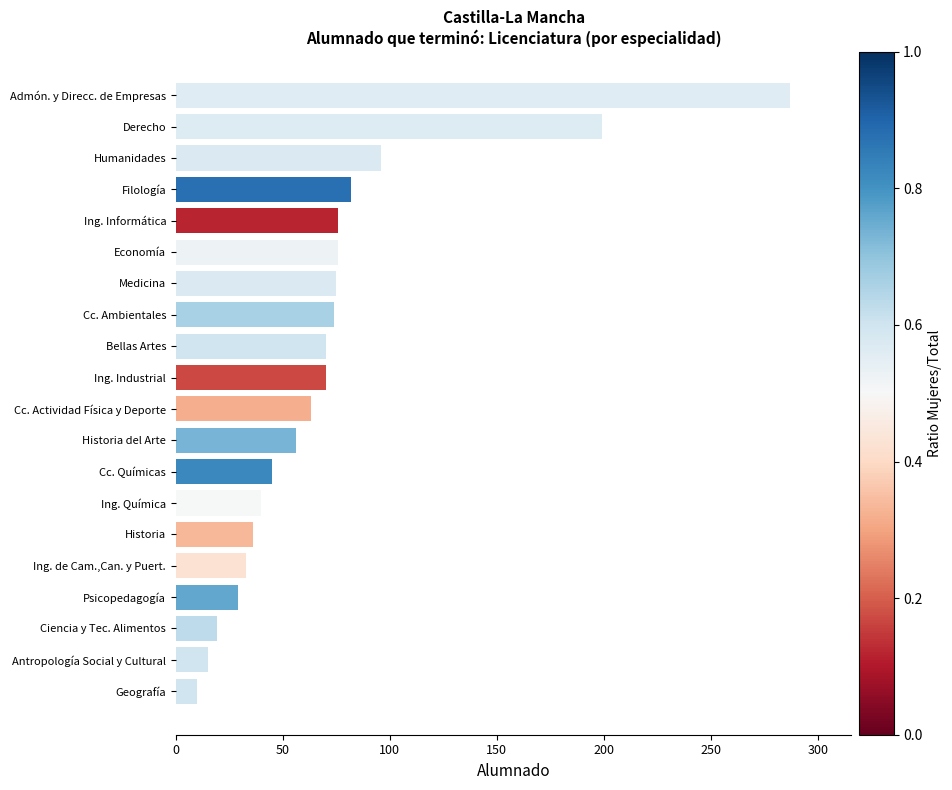

What are all the series names shown in the legend?

Total Alumnado, Mujeres